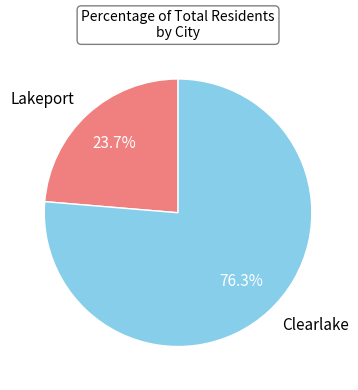

Is there a majority slice in this chart?

Yes